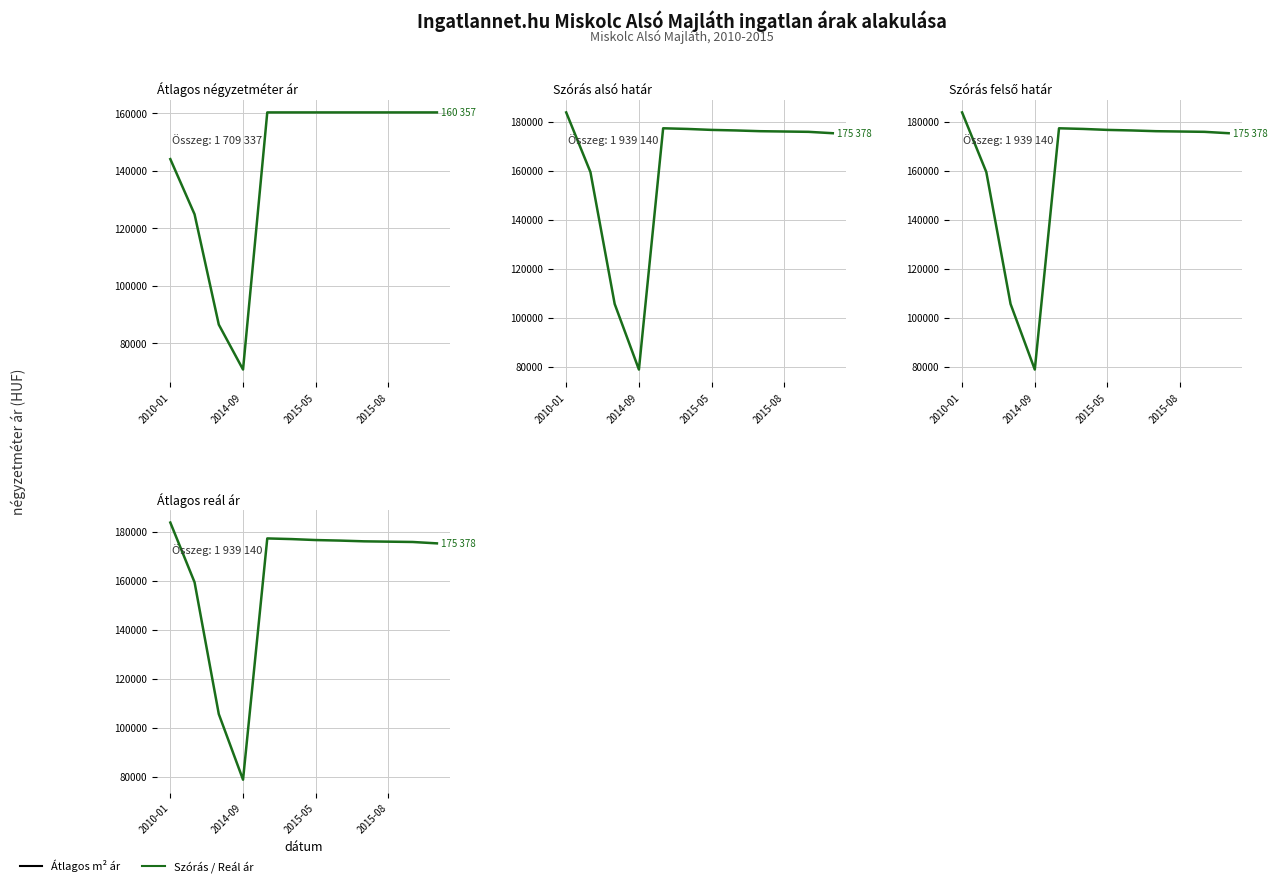

How many lines are shown in the chart?

4